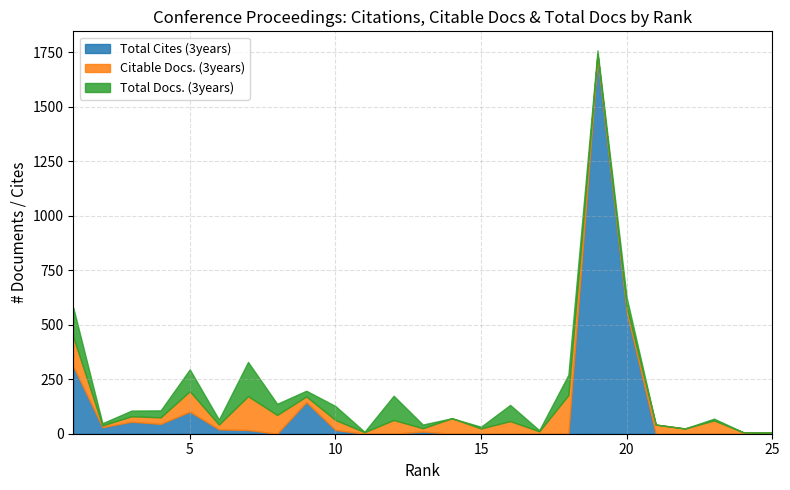

What is the greatest value displayed?

1725